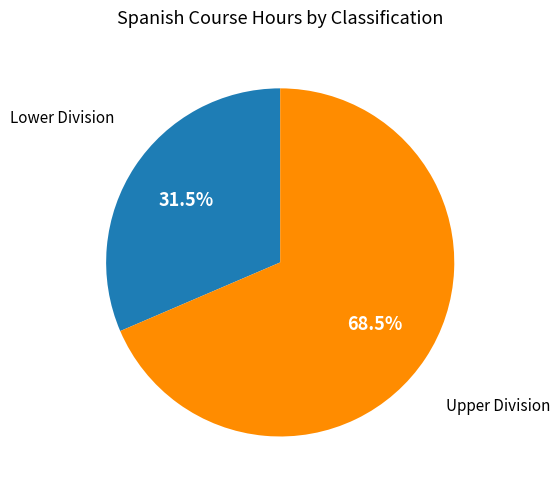

What is the total percentage of Lower Division and Upper Division?

100.0%